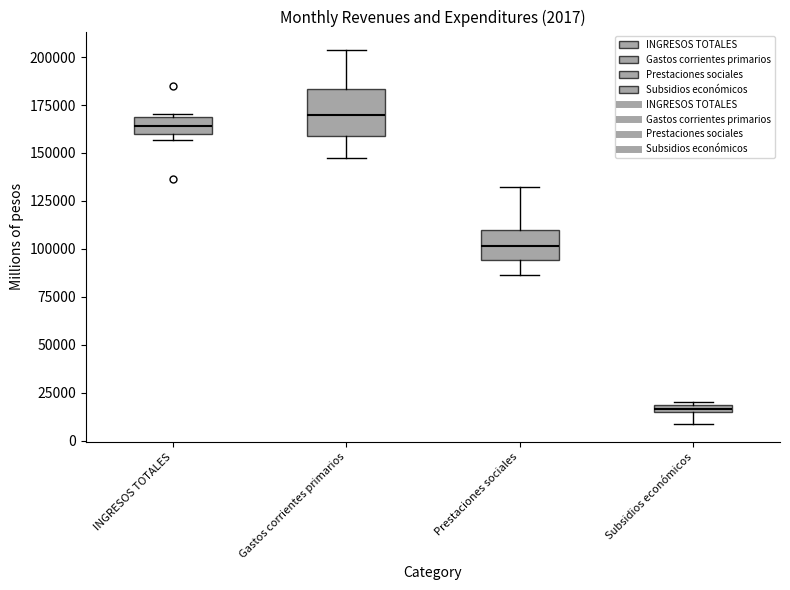

Which box has the lowest median line?

Subsidios económicos